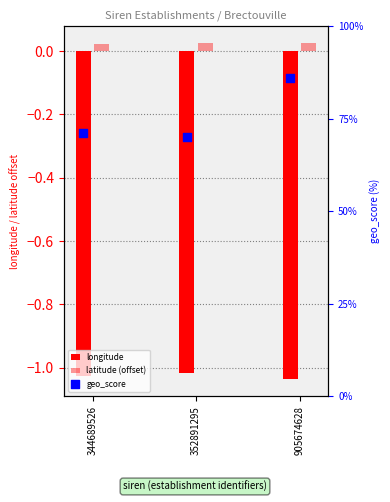

At which category is the sum across all series the highest?

905674628